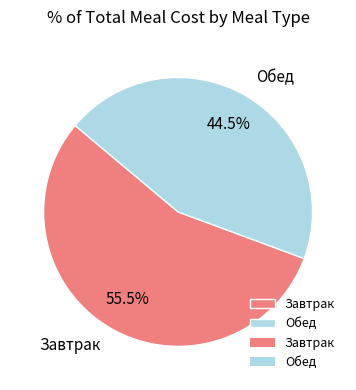

Which has a higher value, Завтрак or Обед?

Завтрак